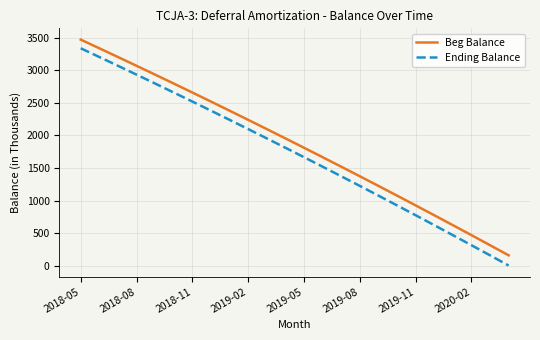

What is the greatest value displayed?

3474.4